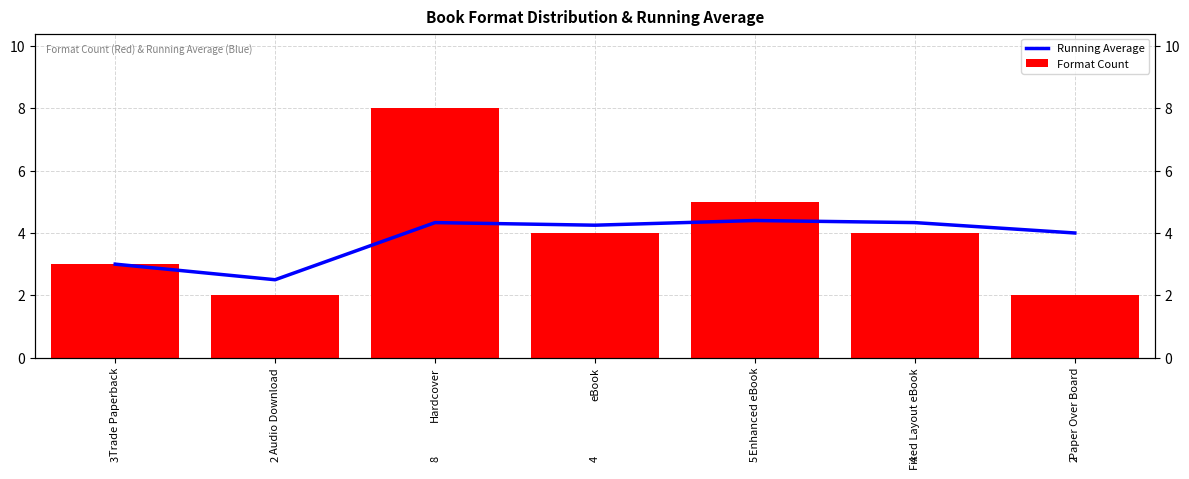

At which category is the sum across all series the highest?

Hardcover